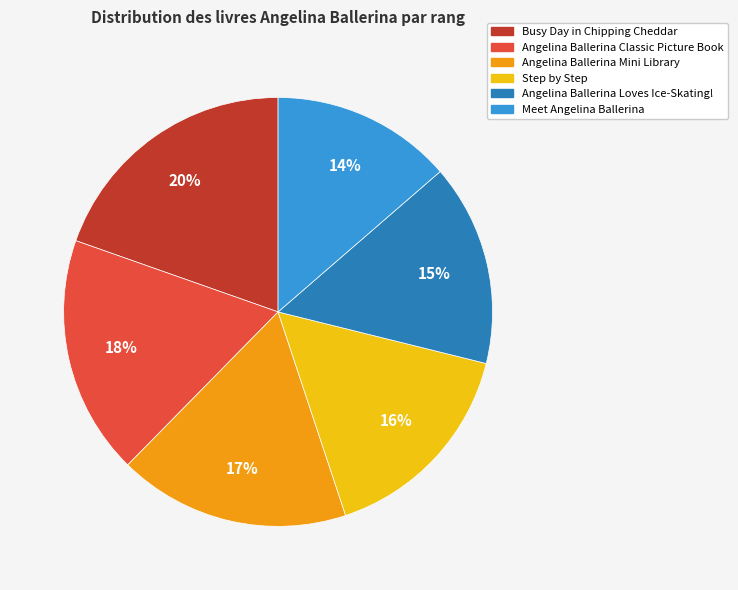

To the nearest percent, what is the difference between the largest and smallest slice percentages?

6%